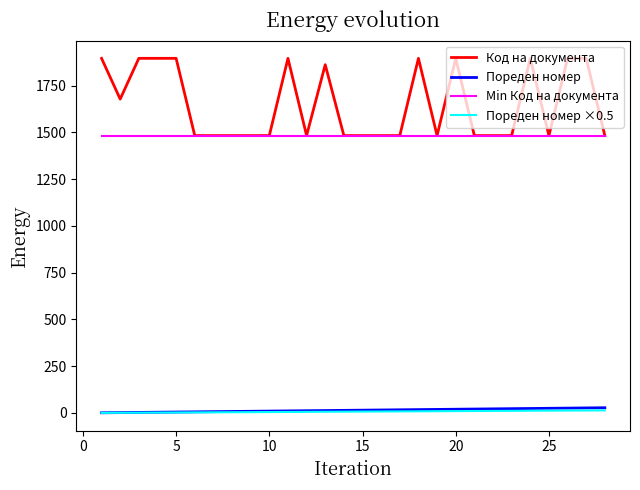

Which series has the largest total across all categories?

Код на документа